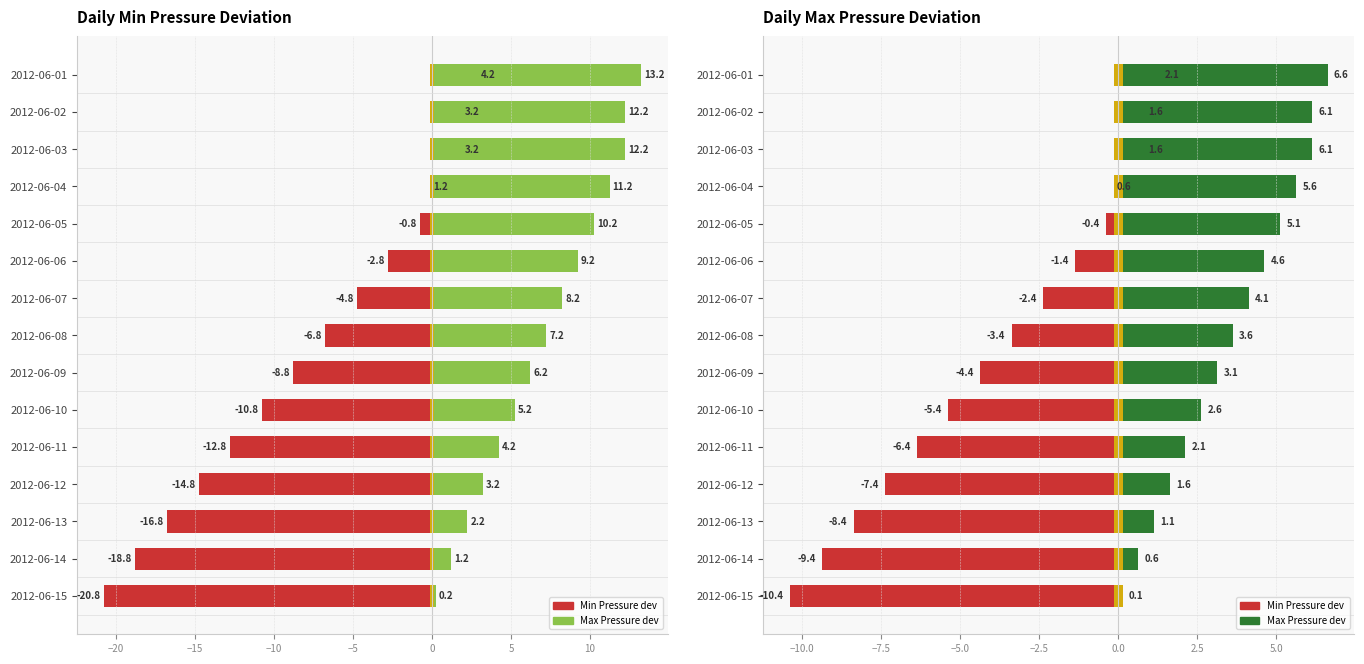

The Daily Min Press series shows 1412 at 2012-06-14. True or false?

False